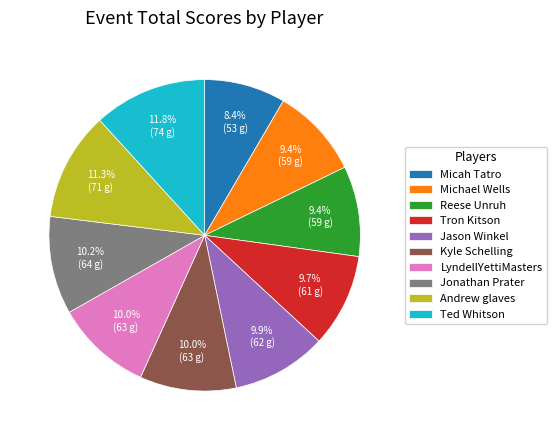

What is the smallest slice in the pie chart?

Micah Tatro